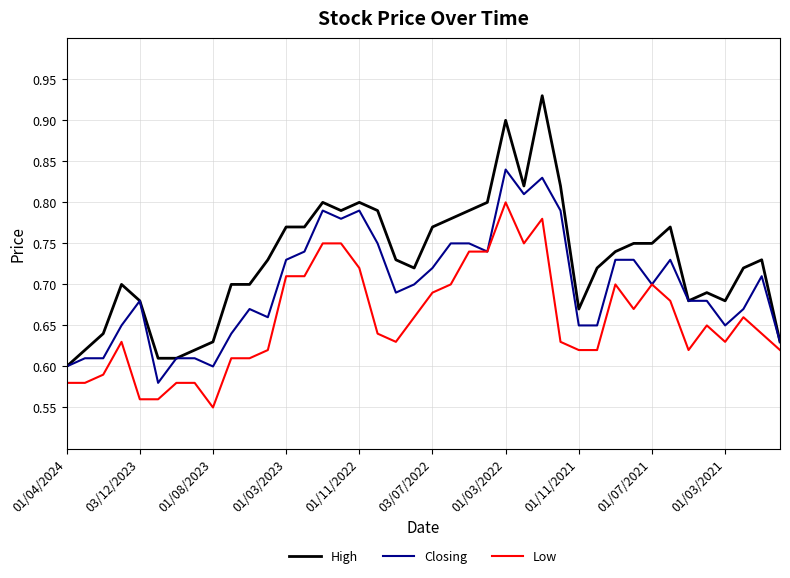

True or false: Low and High cross at least once.

False